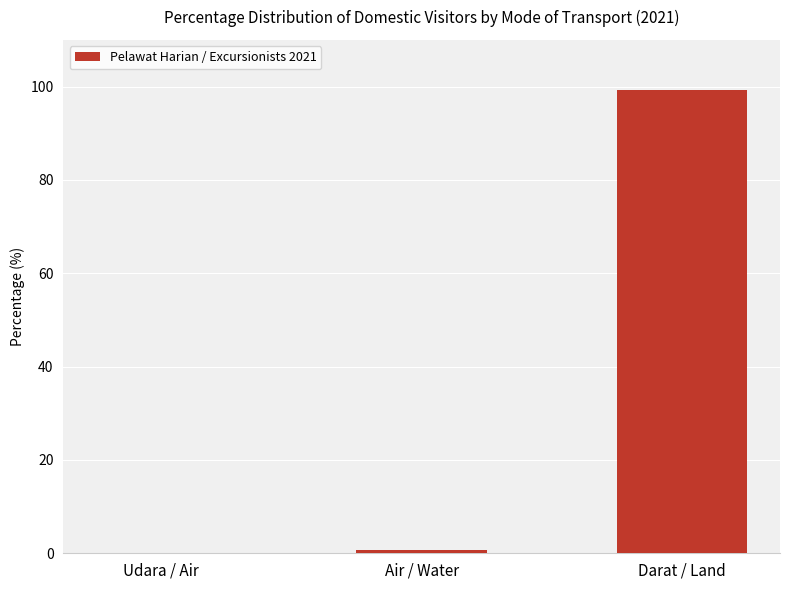

What is the maximum value shown in the chart?

99.4